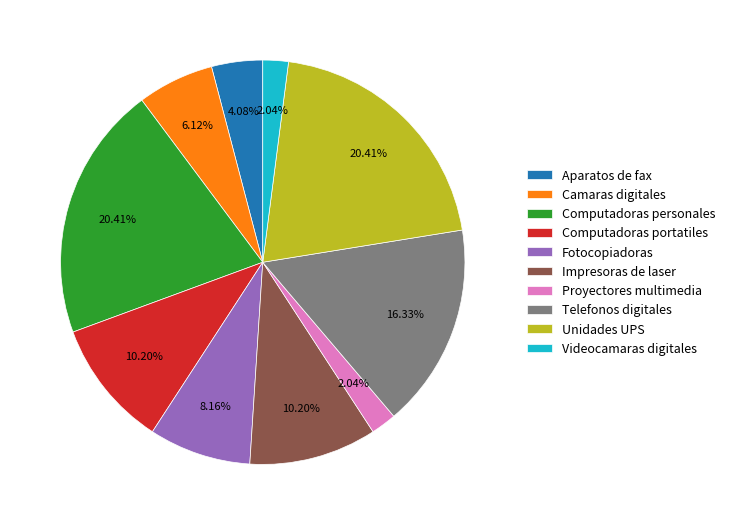

Is there a majority slice in this chart?

No